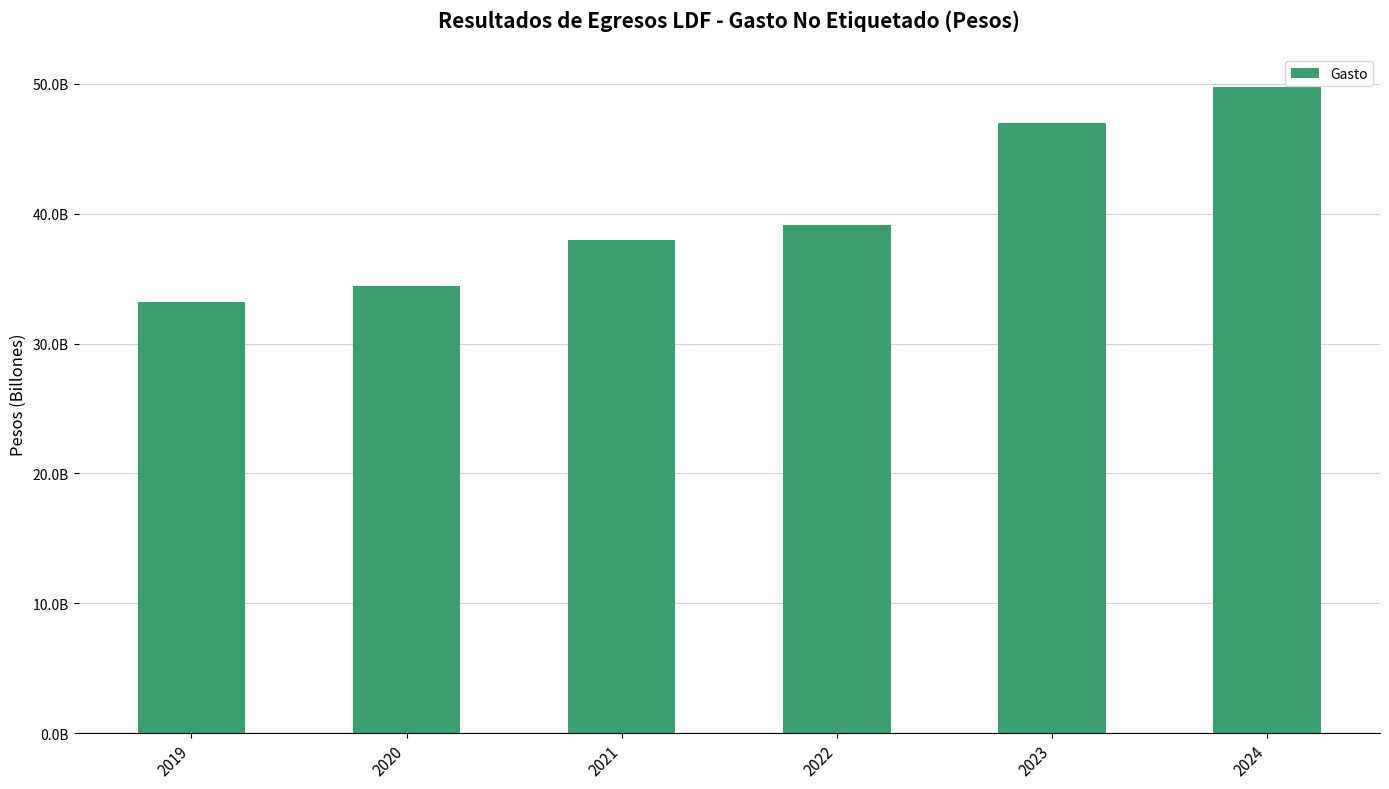

Are the bars horizontal?

No